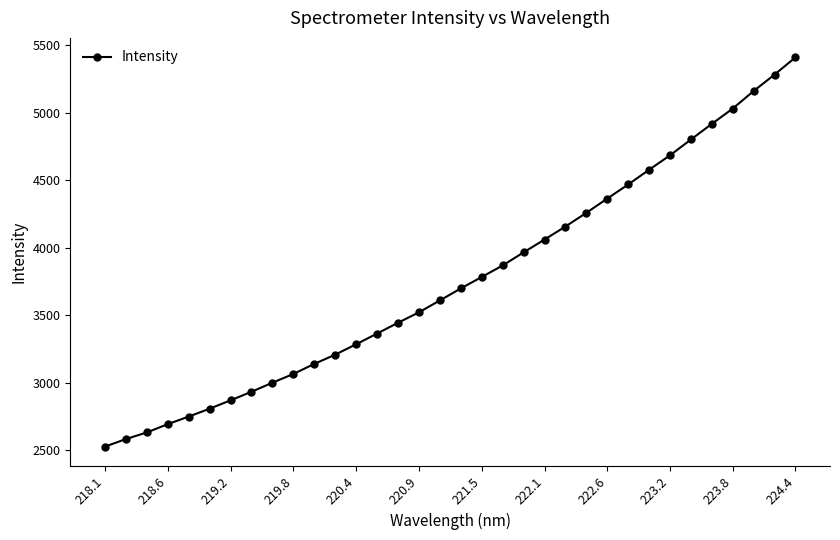

What is the value of the 19th point from the left?

3783.2